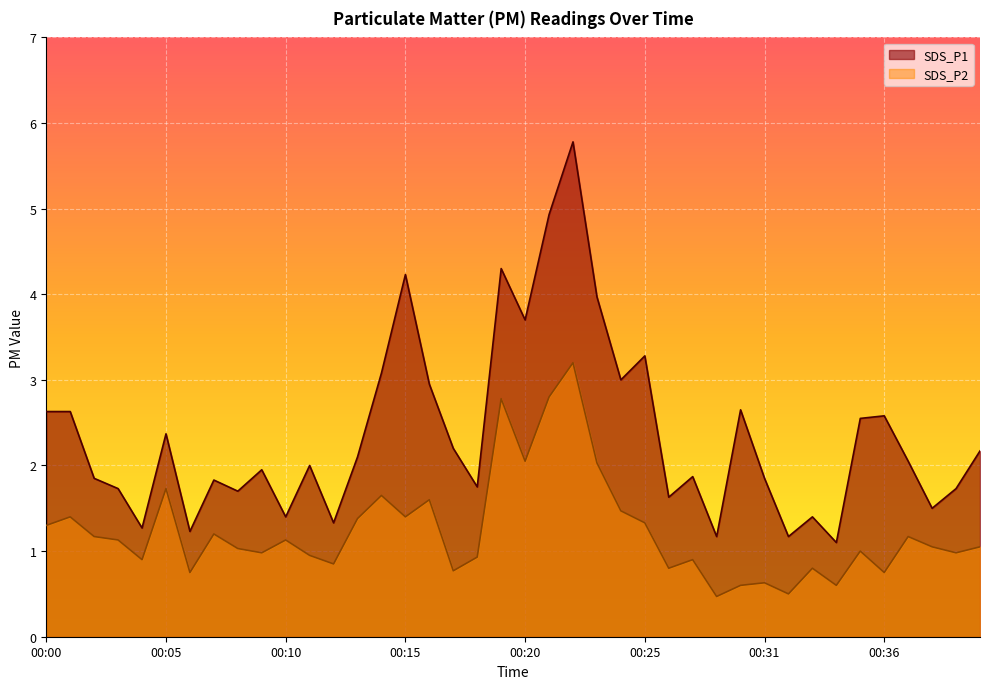

Reading left to right, what are all the values shown in this chart?

SDS_P1: 00:00=2.6	00:01=2.6	00:02=1.9	00:03=1.7	00:04=1.3	00:05=2.4	00:06=1.2	00:07=1.8	00:08=1.7	00:09=1.9	00:10=1.4	00:11=2.0	00:12=1.3	00:13=2.1	00:14=3.1	00:15=4.2	00:16=3.0	00:17=2.2	00:18=1.8	00:19=4.3	00:20=3.7	00:21=4.9	00:22=5.8	00:23=4.0	00:24=3.0	00:25=3.3	00:26=1.6	00:28=1.9	00:29=1.2	00:30=2.6	00:31=1.9	00:32=1.2	00:33=1.4	00:34=1.1	00:35=2.5	00:36=2.6	00:37=2.0	00:38=1.5	00:39=1.7	00:40=2.2
SDS_P2: 00:00=1.3	00:01=1.4	00:02=1.2	00:03=1.1	00:04=0.9	00:05=1.7	00:06=0.8	00:07=1.2	00:08=1.0	00:09=1.0	00:10=1.1	00:11=0.9	00:12=0.8	00:13=1.4	00:14=1.6	00:15=1.4	00:16=1.6	00:17=0.8	00:18=0.9	00:19=2.8	00:20=2.0	00:21=2.8	00:22=3.2	00:23=2.0	00:24=1.5	00:25=1.3	00:26=0.8	00:28=0.9	00:29=0.5	00:30=0.6	00:31=0.6	00:32=0.5	00:33=0.8	00:34=0.6	00:35=1.0	00:36=0.8	00:37=1.2	00:38=1.1	00:39=1.0	00:40=1.1